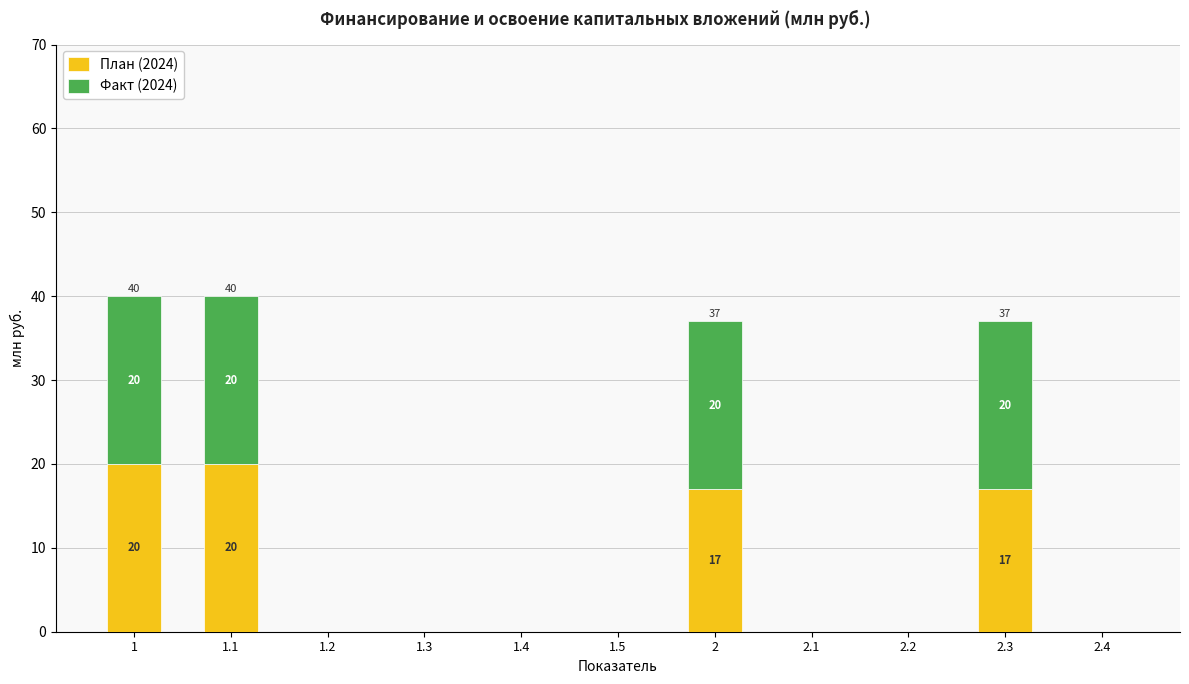

What is the sum of all План (2024) values?

74